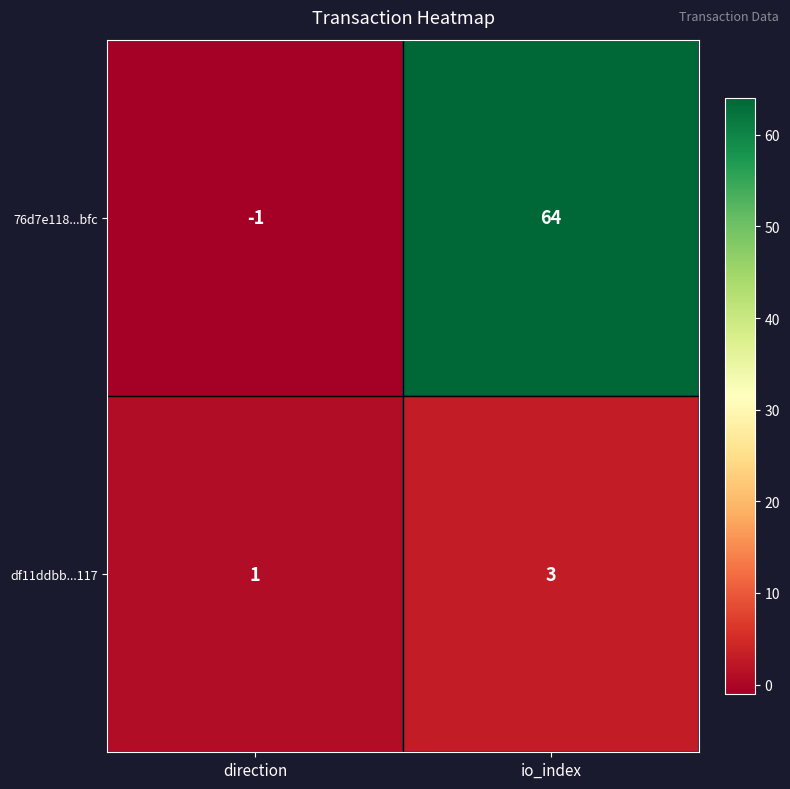

What is the smallest value displayed?

-1